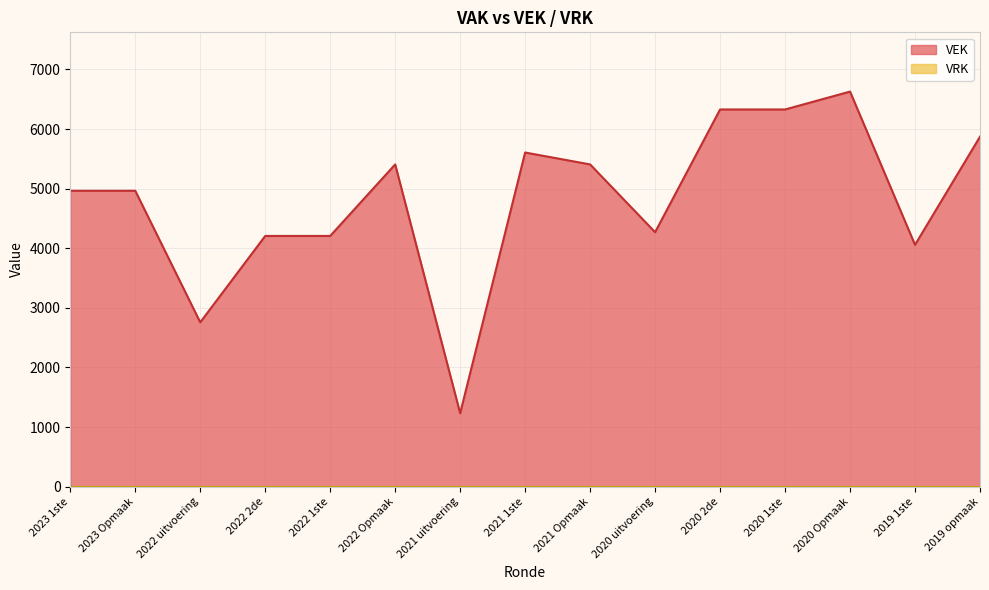

Is it true that the value at 2020 uitvoering is 2461?

False